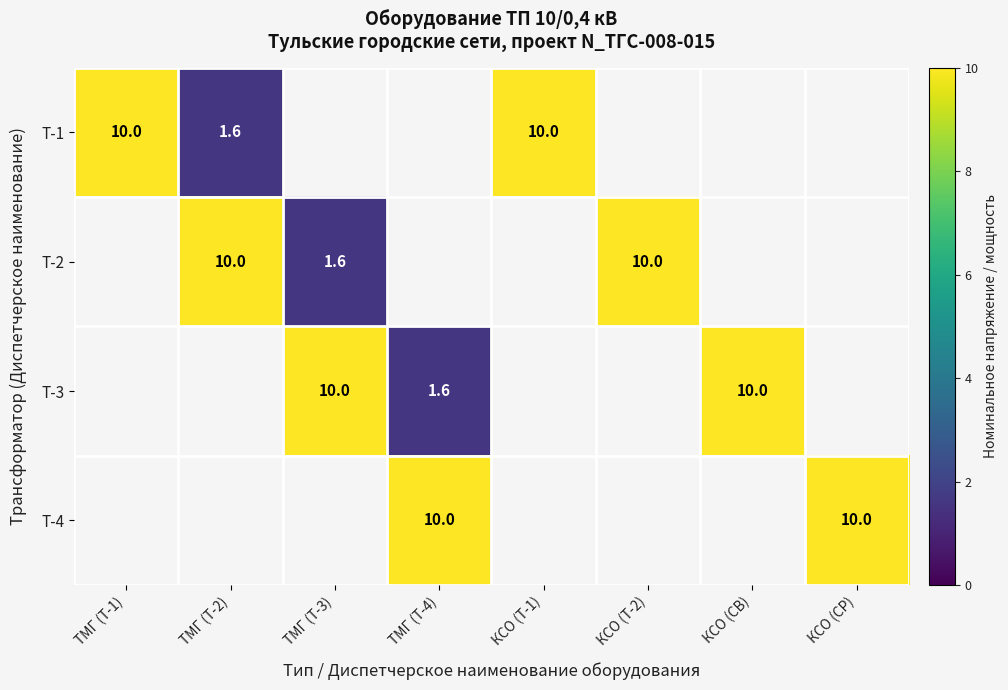

True or false: Т-2 has a value of 10.0 at ТМГ (Т-2).

True